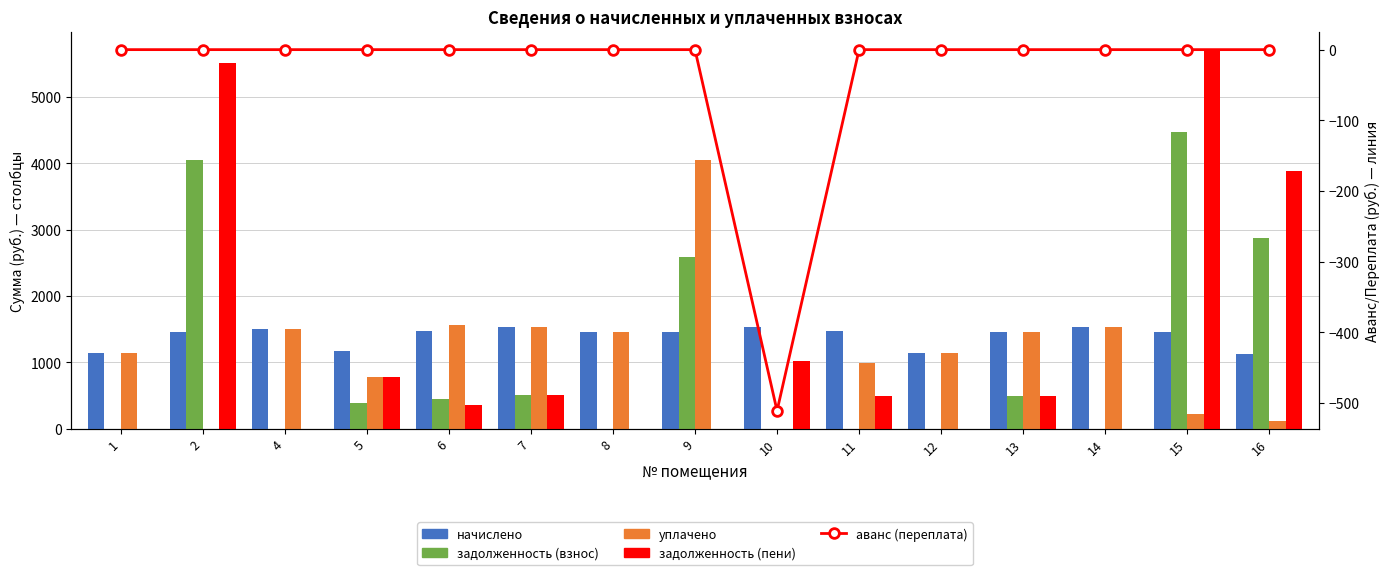

What value does the задолженность (взнос) series have at 13?

487.6